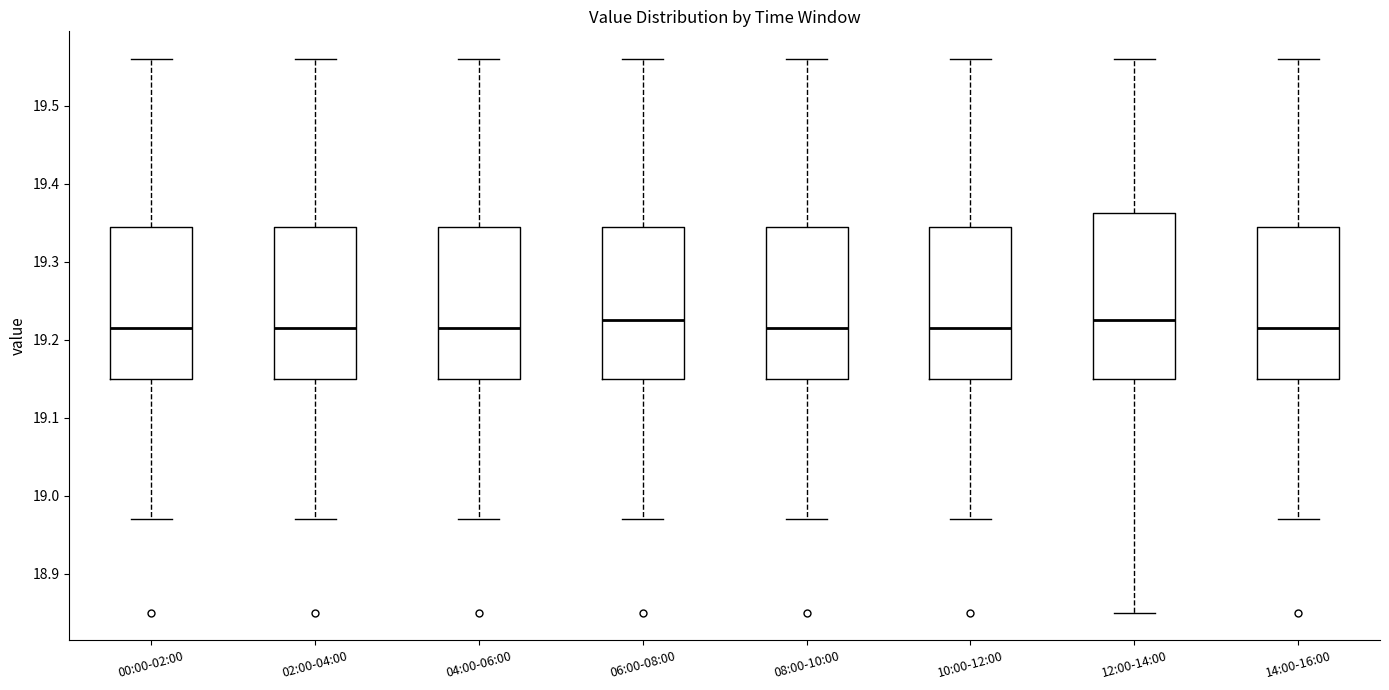

Comparing the boxes themselves (not the whiskers), which one is the tallest?

12:00-14:00